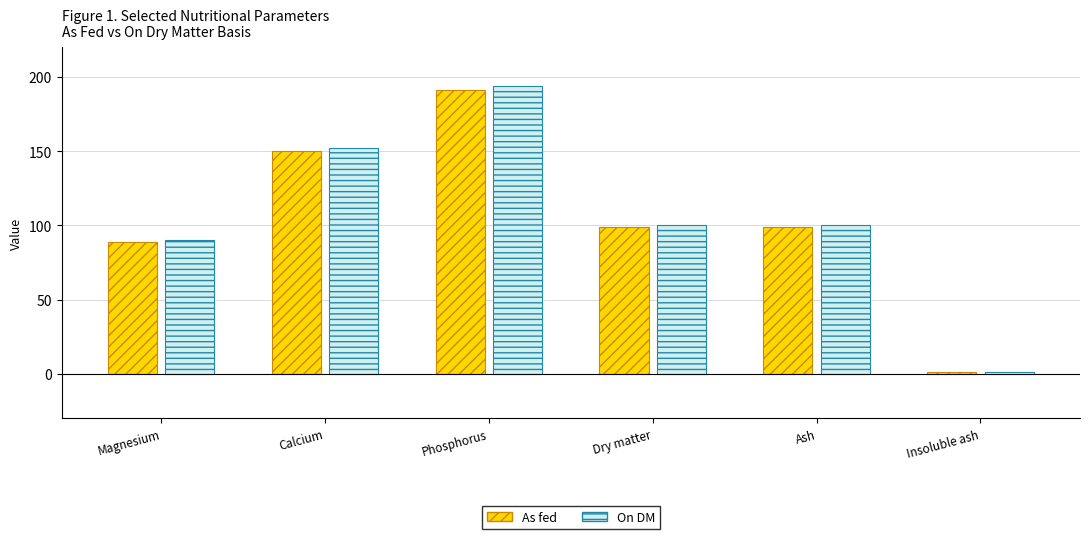

Reading left to right, extract all data points from this chart.

As fed: 88.7	150.0	191.0	98.6	98.6	1.0
On DM: 90.0	152.0	194.0	100.0	100.0	1.1